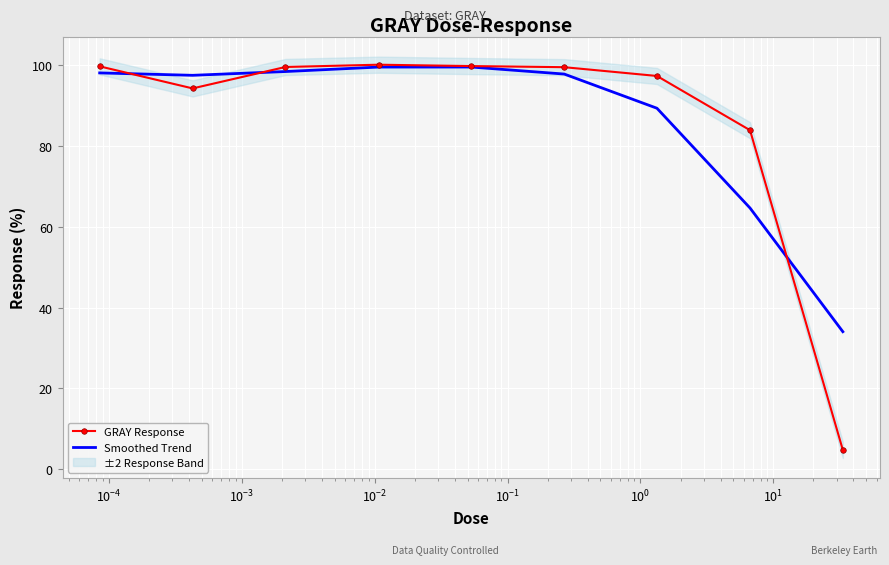

What is the maximum value for GRAY Response?

100.2